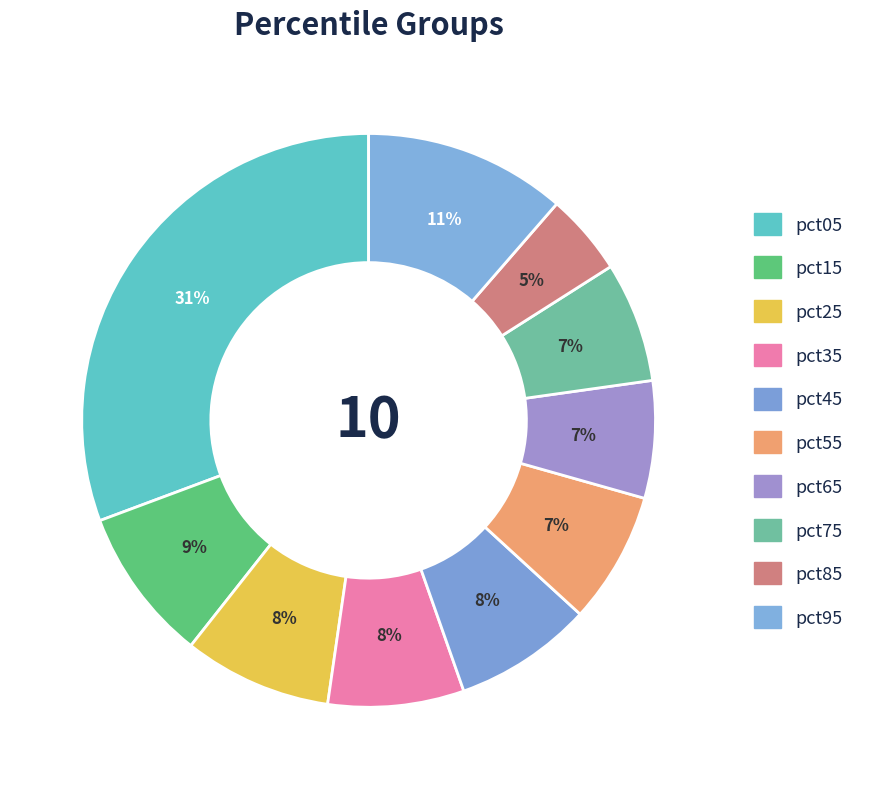

What percentage do pct85 and pct35 together represent?

12.3%